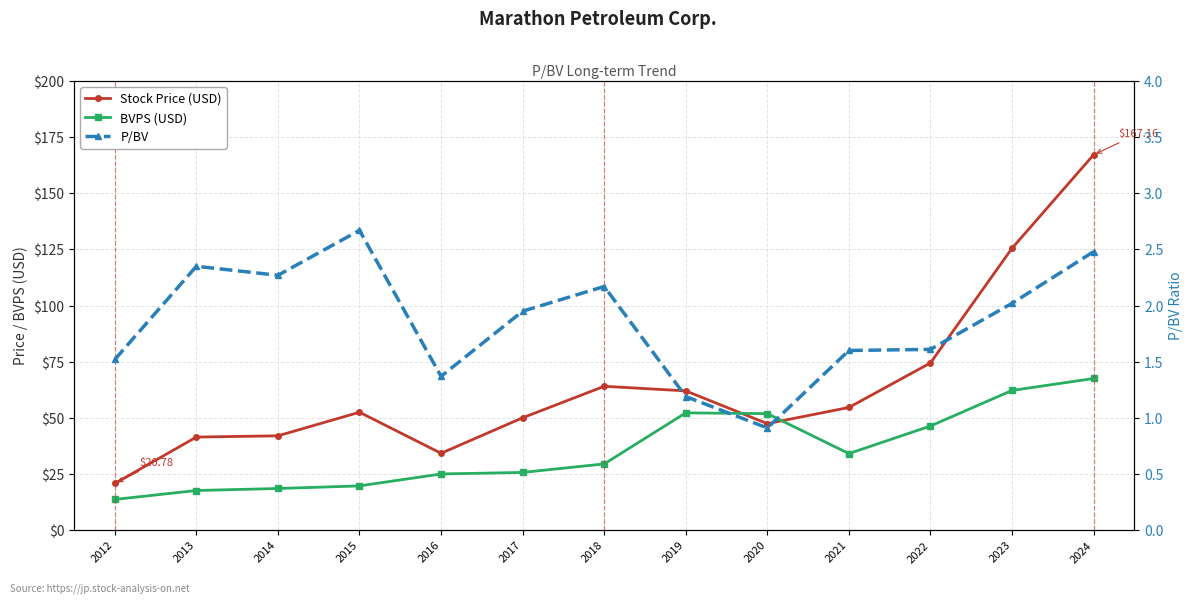

What is the value of the Stock Price (USD) point at the 13th from the left?

167.2